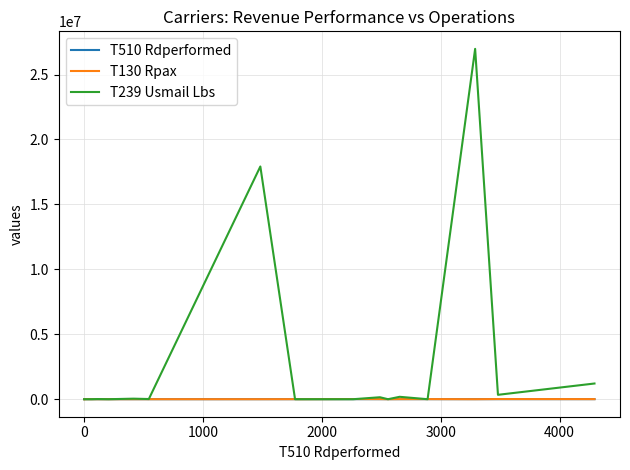

List the series in order of their peak value, lowest first.

T510 Rdperformed, T130 Rpax, T239 Usmail Lbs